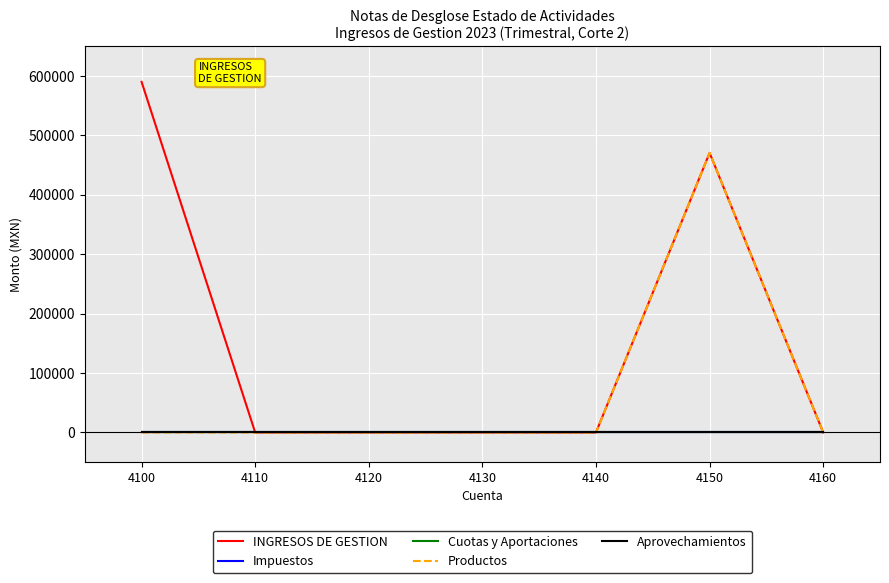

Which has a higher value, 4130 or 4110?

4130